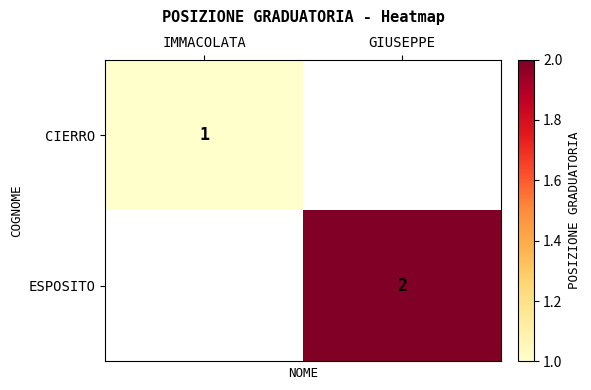

At how many categories does at least one series exceed 1?

1